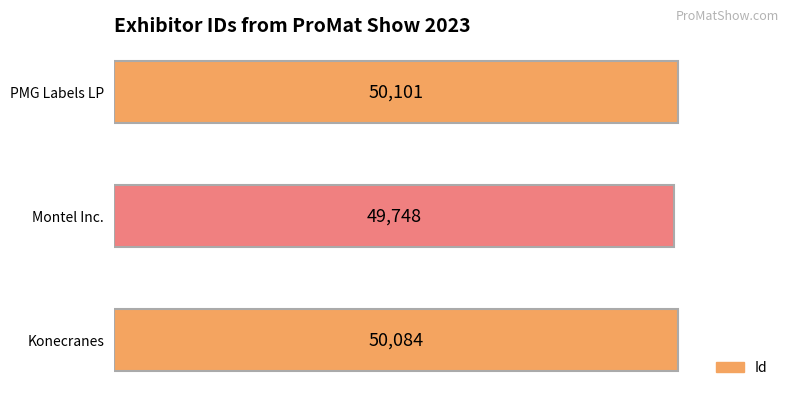

Reading top to bottom, what are all the values shown in this chart?

PMG Labels LP=50101	Montel Inc.=49748	Konecranes=50084